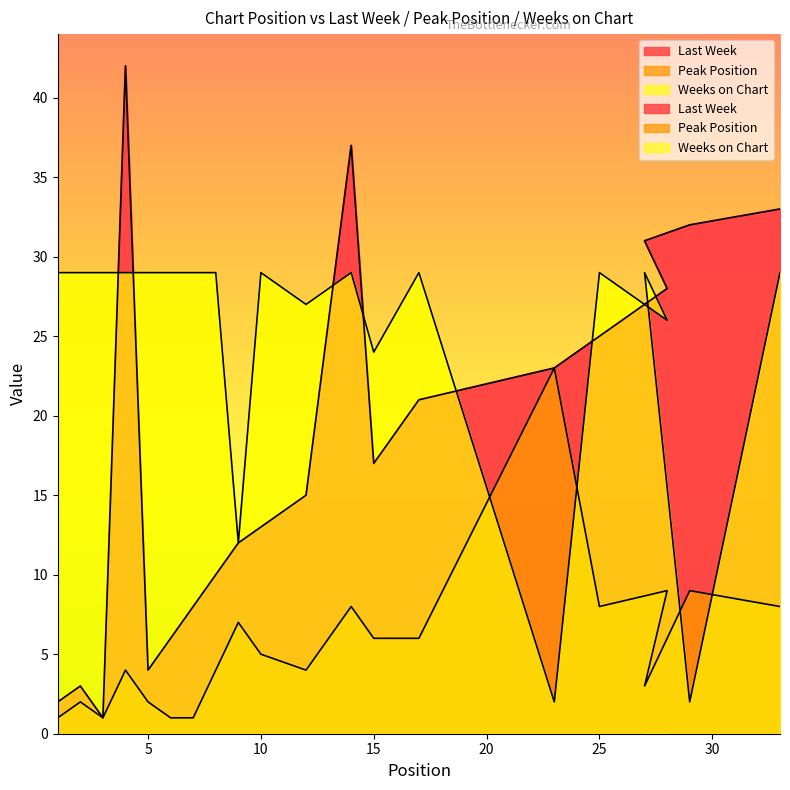

Is it true that Weeks on Chart equals 17 at 27?

False